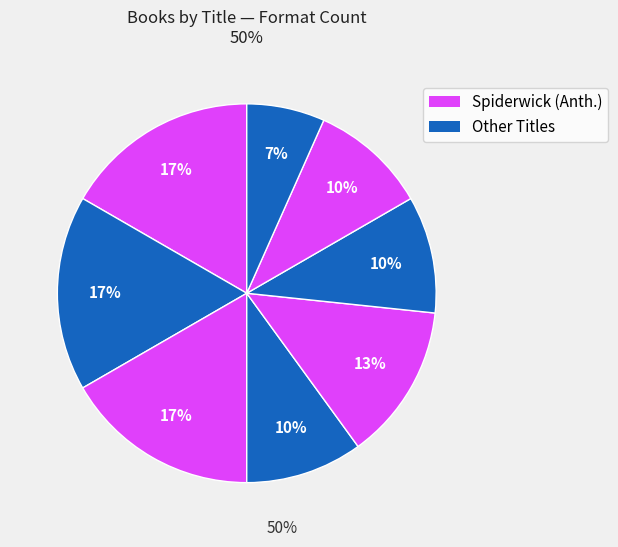

How many segments does this pie chart have?

8